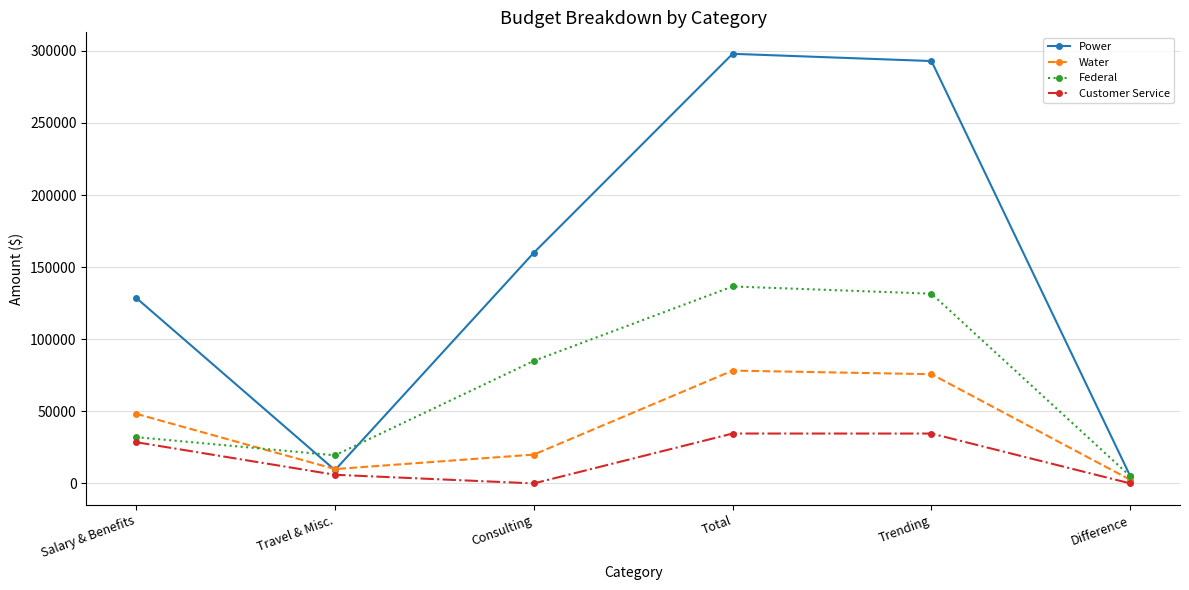

What is the highest value of the Federal series?

136614.5